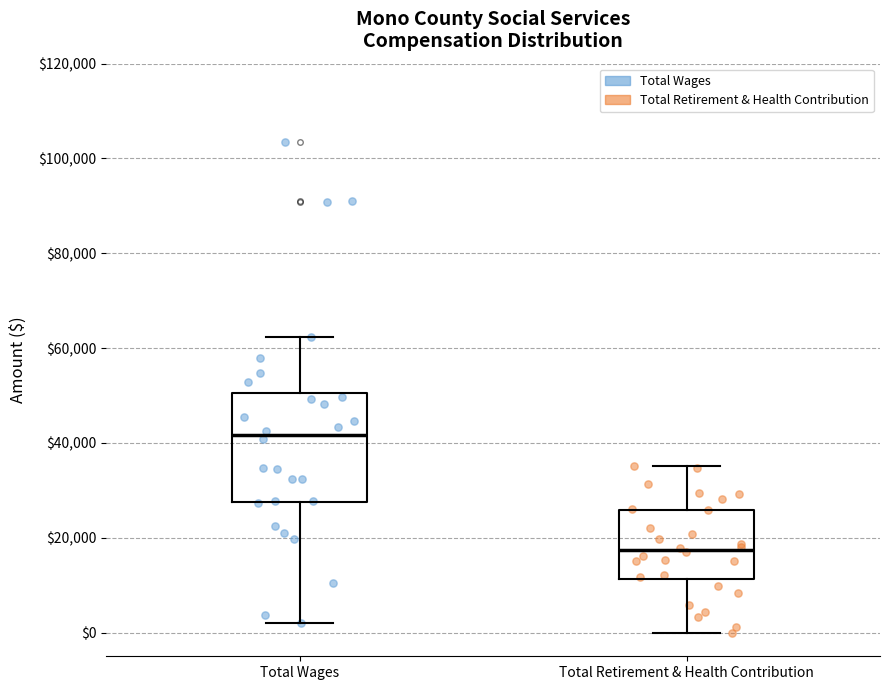

Reading left to right, read every box against the y-axis: the position of its median line, the range the box covers, and the ends of its whiskers. The values are not printed on the chart, so give them approximately, as read against the axis.

Total Wages: median 42000, box 28000 to 50000, whiskers 2000 to 62000
Total Retirement & Health Contribution: median 18000, box 12000 to 26000, whiskers 0 to 36000